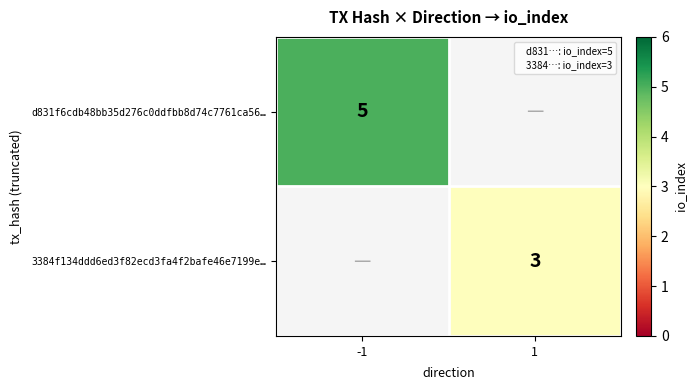

Rank the series at 1 from lowest to highest value.

d831f6cdb48bb35d276c0ddfbb8d74c7761ca56…, 3384f134ddd6ed3f82ecd3fa4f2bafe46e7199e…